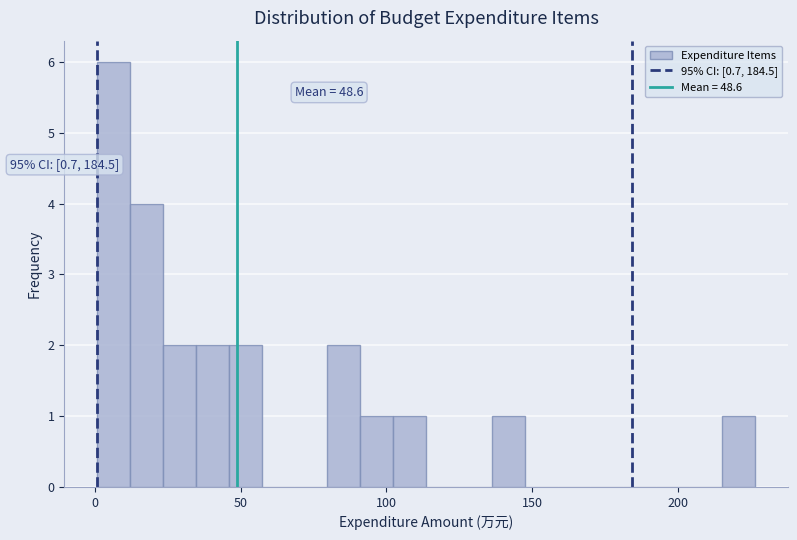

Around what value on the x-axis is the tallest bar? Give the approximate position of its centre, as read against the axis.

5